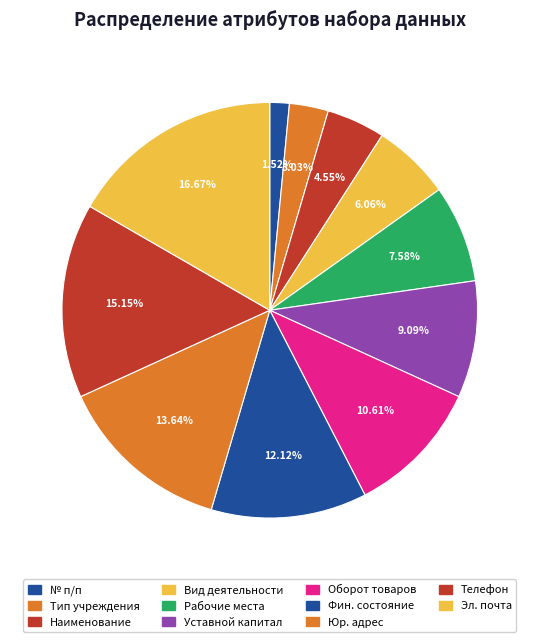

How many segments does this pie chart have?

11